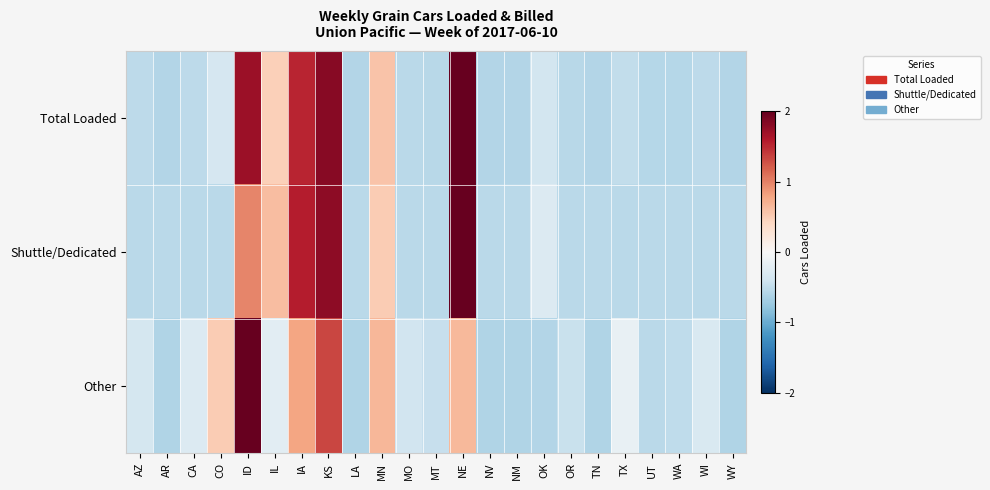

What is the total value across all series at IA?

3.9